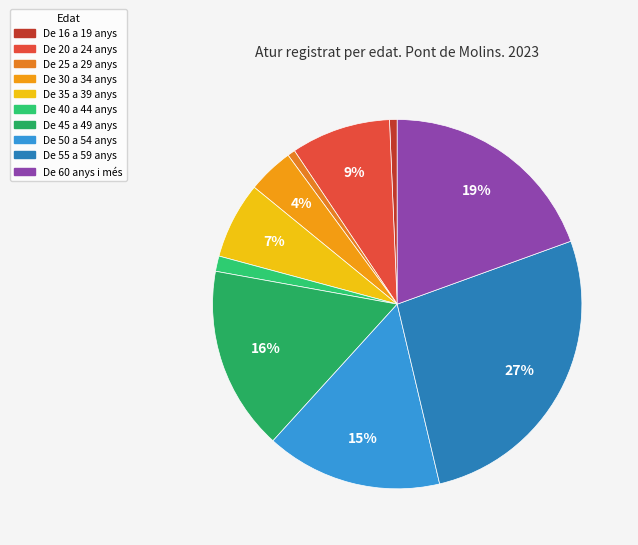

What percentage do De 25 a 29 anys and De 45 a 49 anys together represent?

16.8%